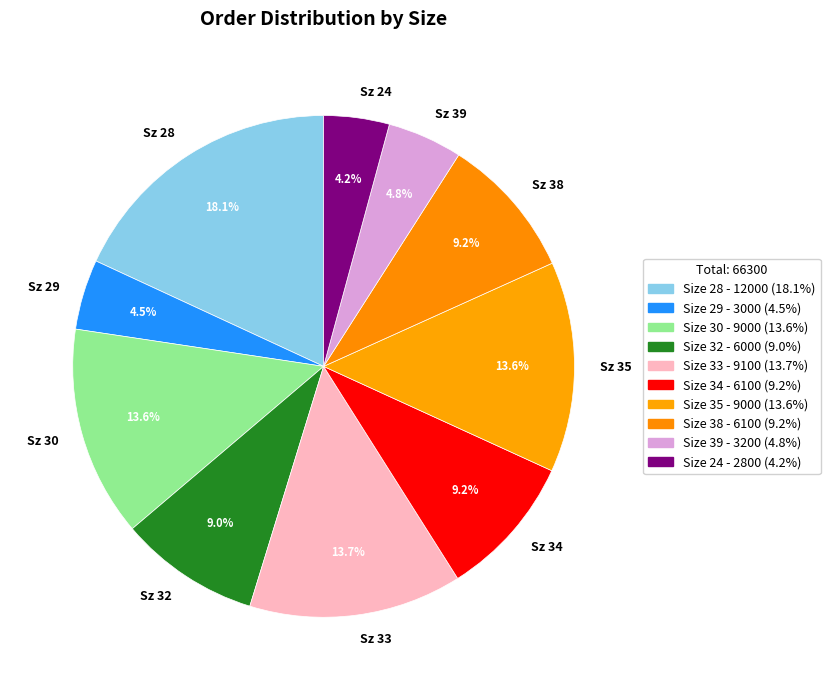

Combined, do Sz 38 and Sz 32 account for over 50%?

No